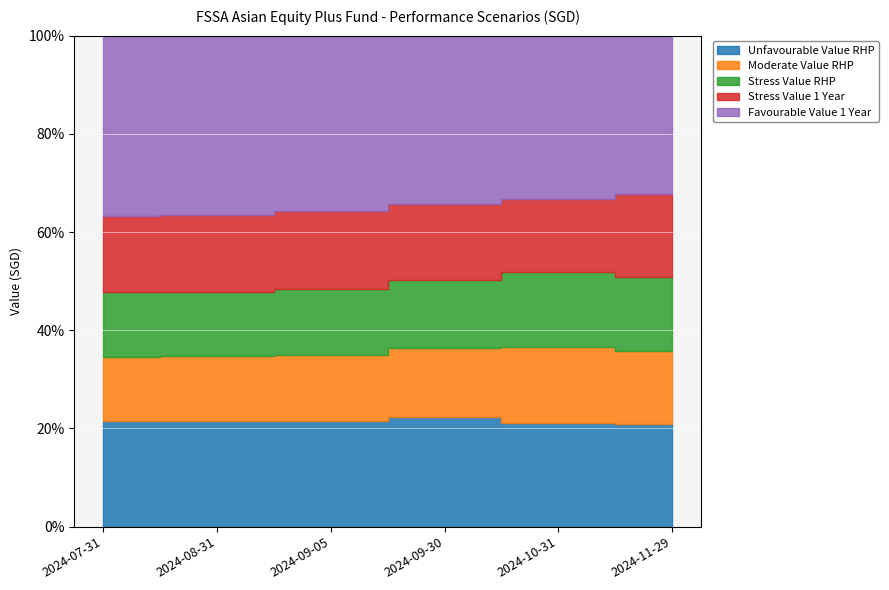

What position from the right is 2024-08-31?

5